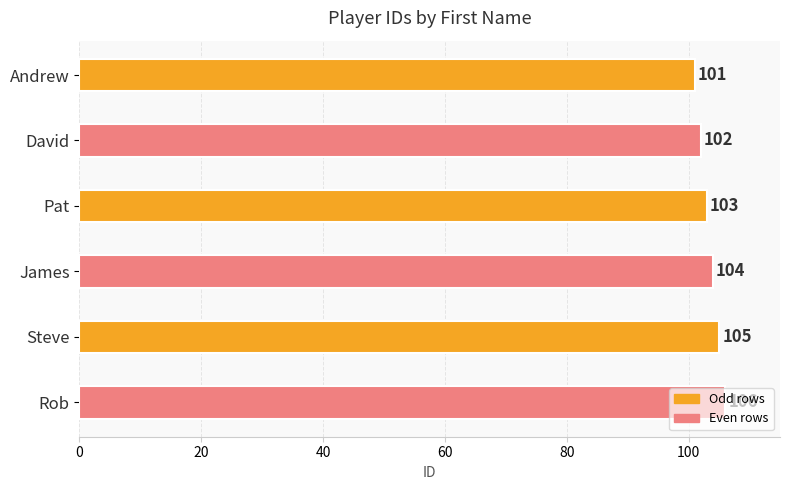

What is the average value?

104